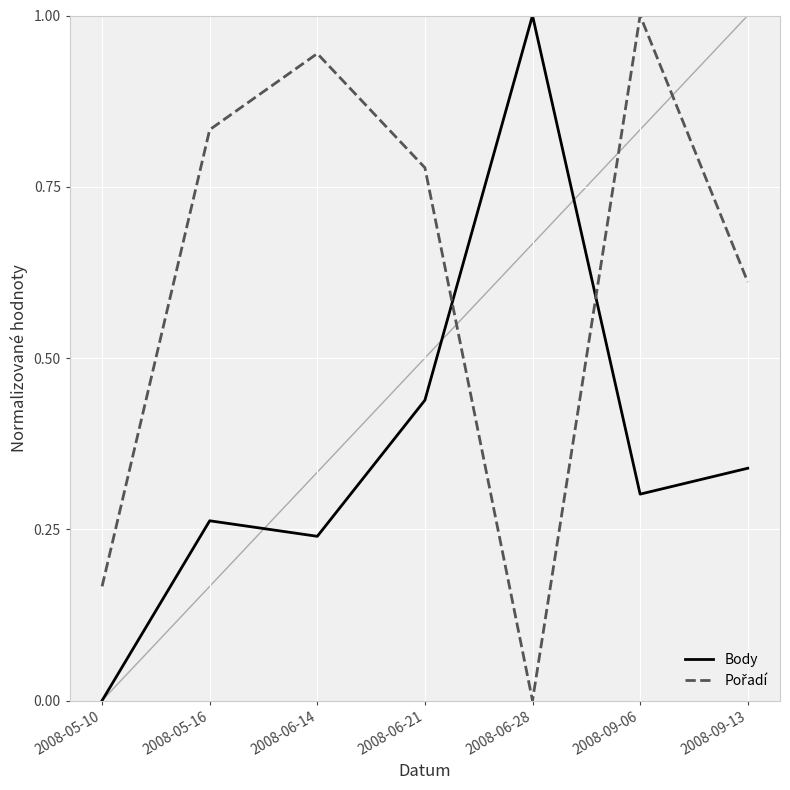

How many interior local peaks does the Body series have?

2